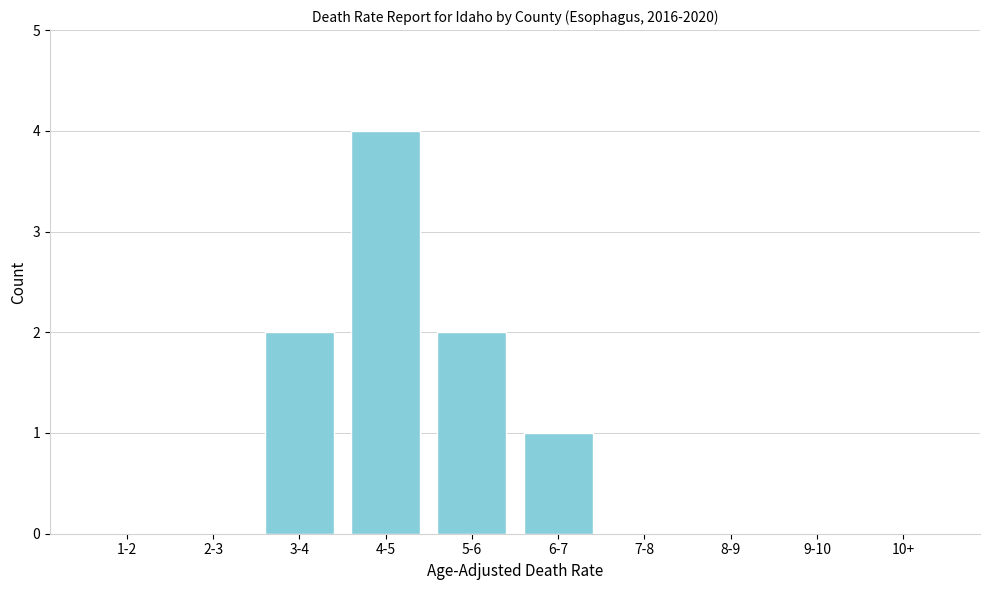

Reading left to right, list all the values displayed in this chart.

1-2=0	2-3=0	3-4=2	4-5=4	5-6=2	6-7=1	7-8=0	8-9=0	9-10=0	10+=0